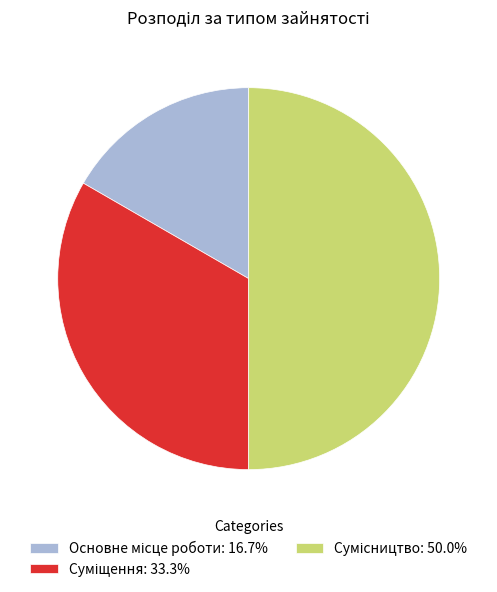

How many slices are in this pie chart?

3